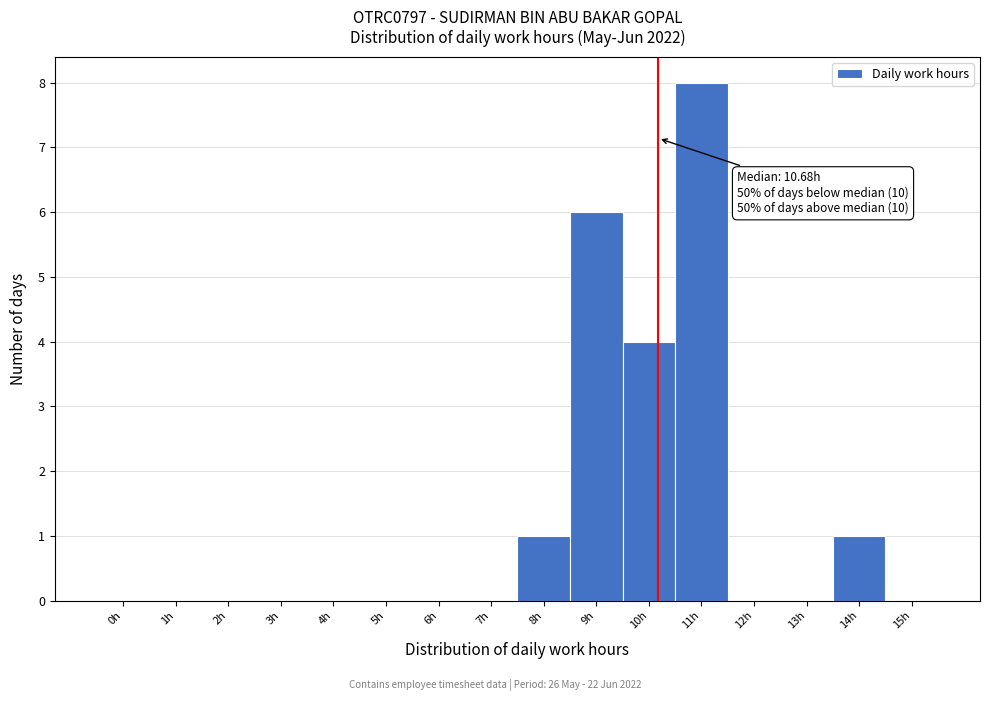

Reading left to right, transcribe all the data shown in this chart.

0h=0	1h=0	2h=0	3h=0	4h=0	5h=0	6h=0	7h=0	8h=1	9h=6	10h=4	11h=8	12h=0	13h=0	14h=1	15h=0